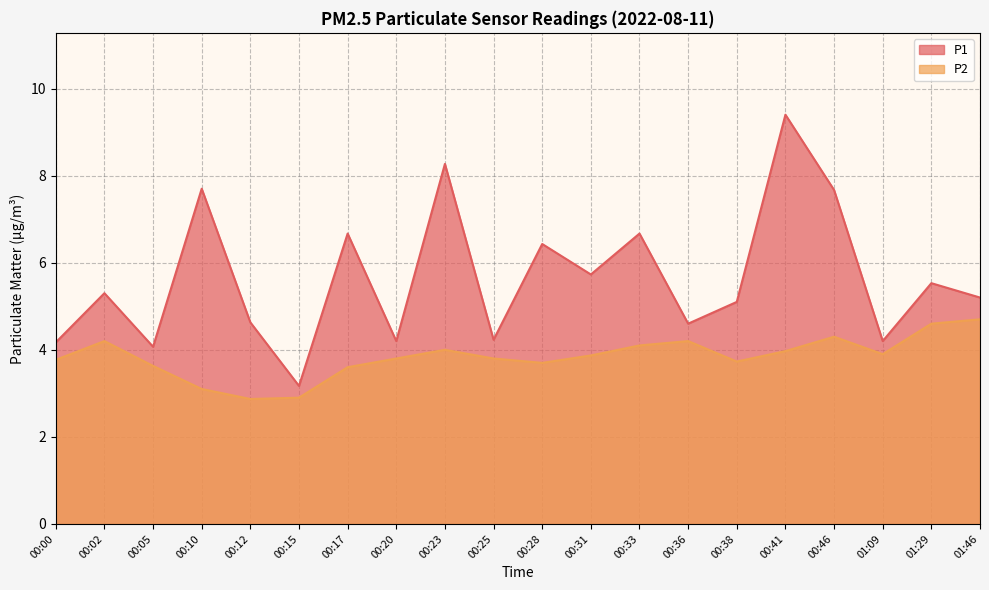

What is the difference between the highest and lowest values at 00:23?

4.3